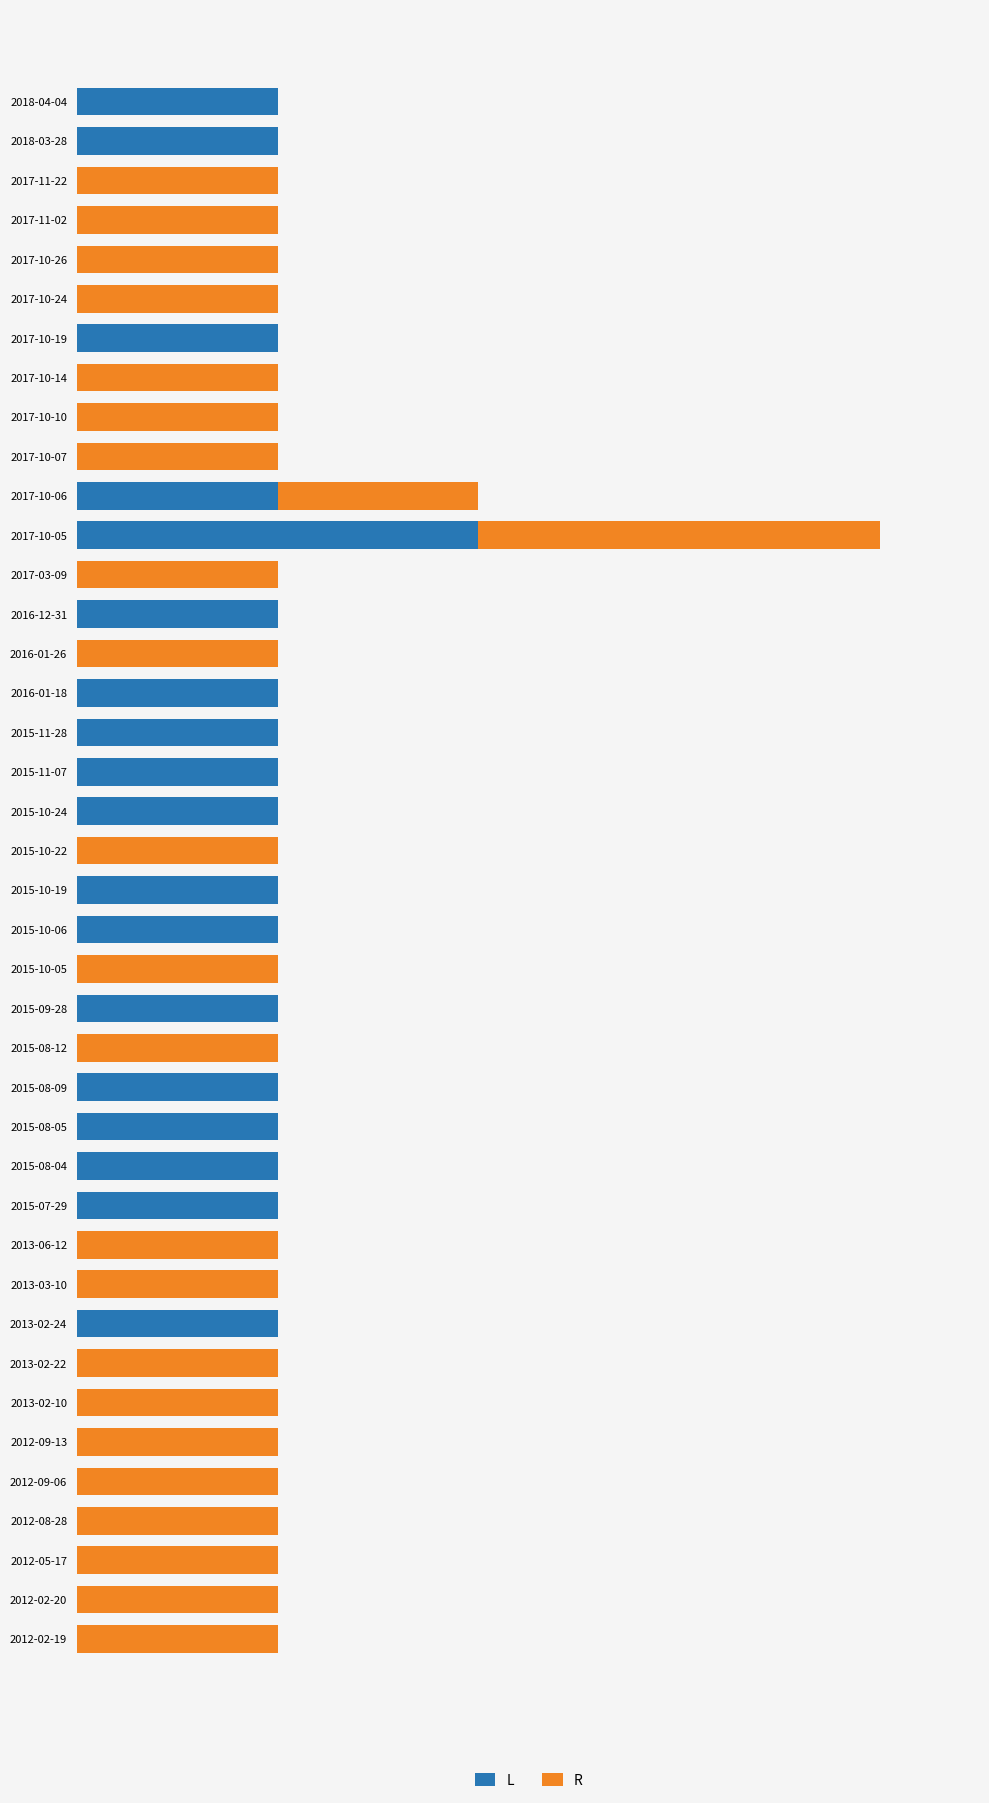

What are all the series names shown in the legend?

L, R